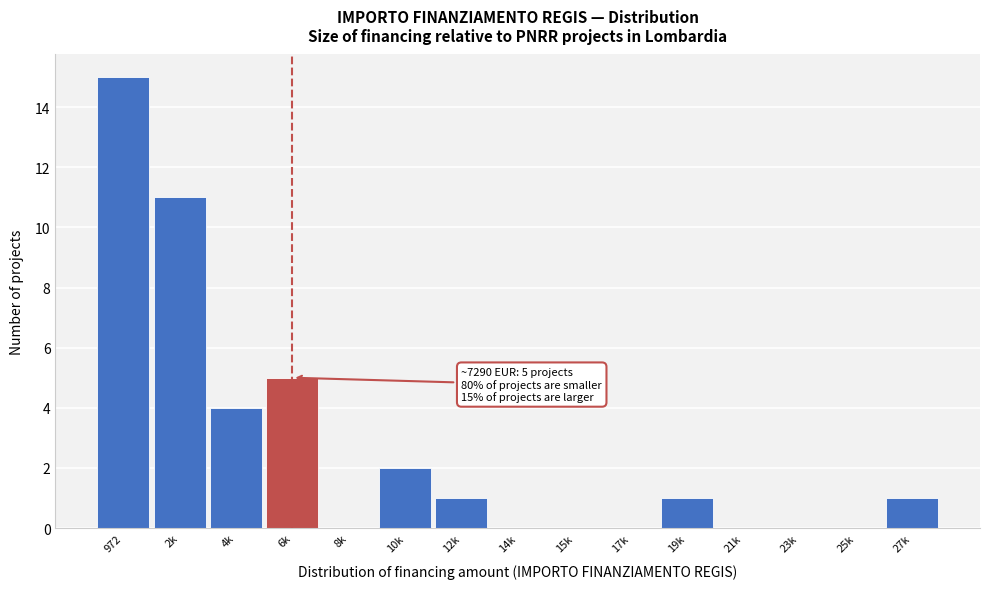

Reading right to left, transcribe all the data shown in this chart.

27k=1	25k=0	23k=0	21k=0	19k=1	17k=0	15k=0	14k=0	12k=1	10k=2	8k=0	6k=5	4k=4	2k=11	972=15